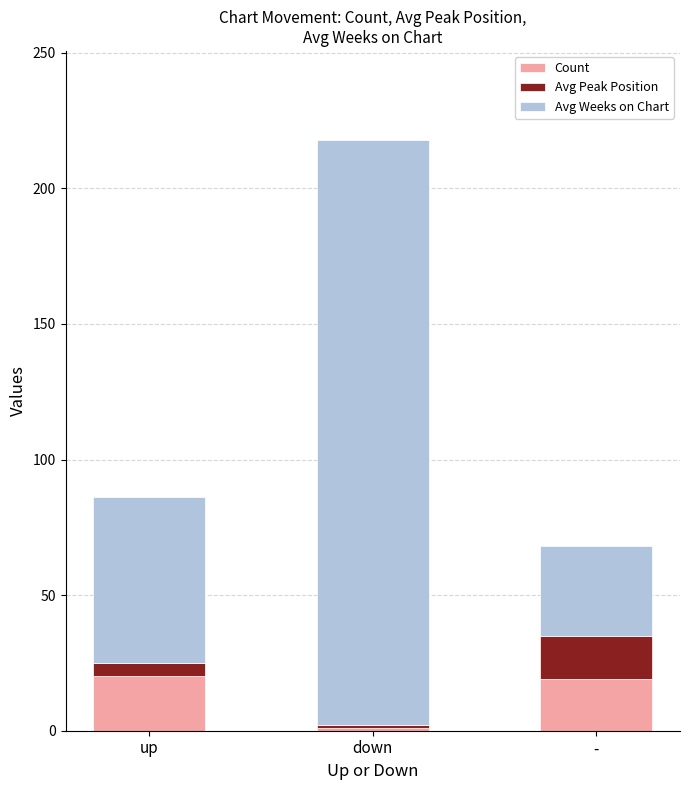

The Count series shows 19.0 at -. True or false?

True